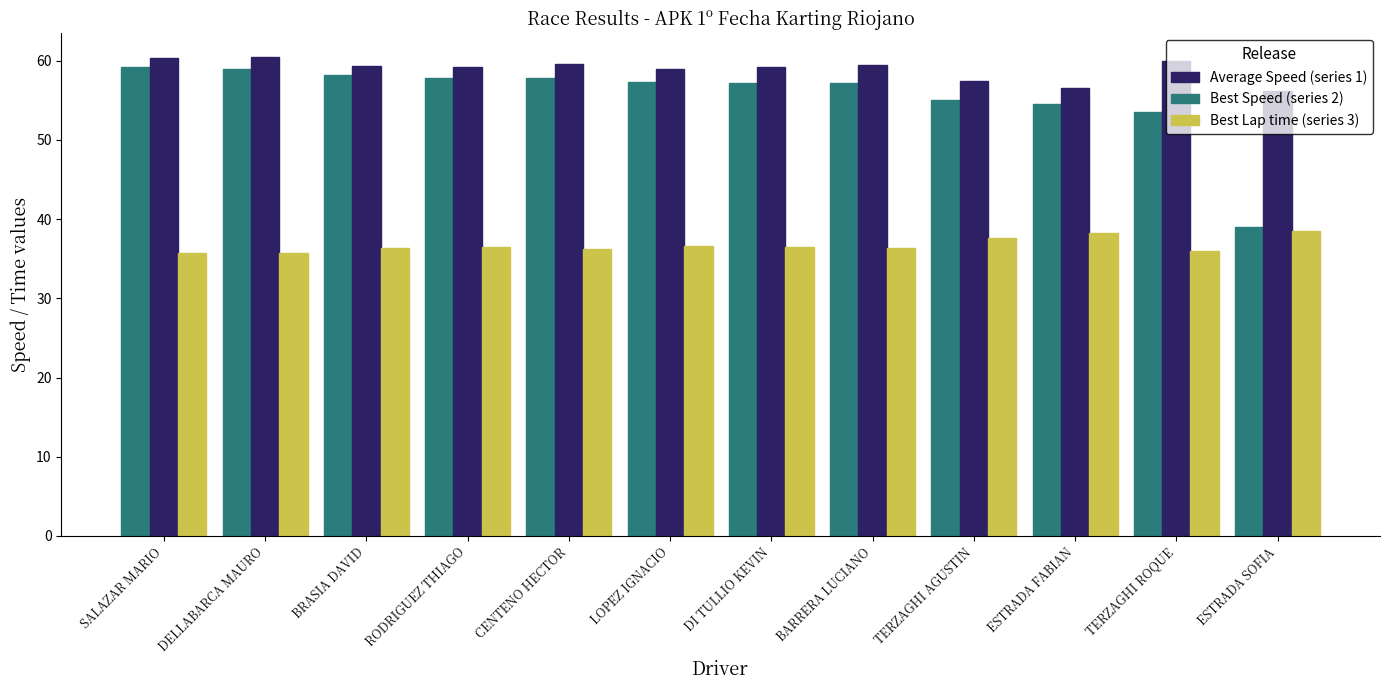

How many groups of bars are there?

12